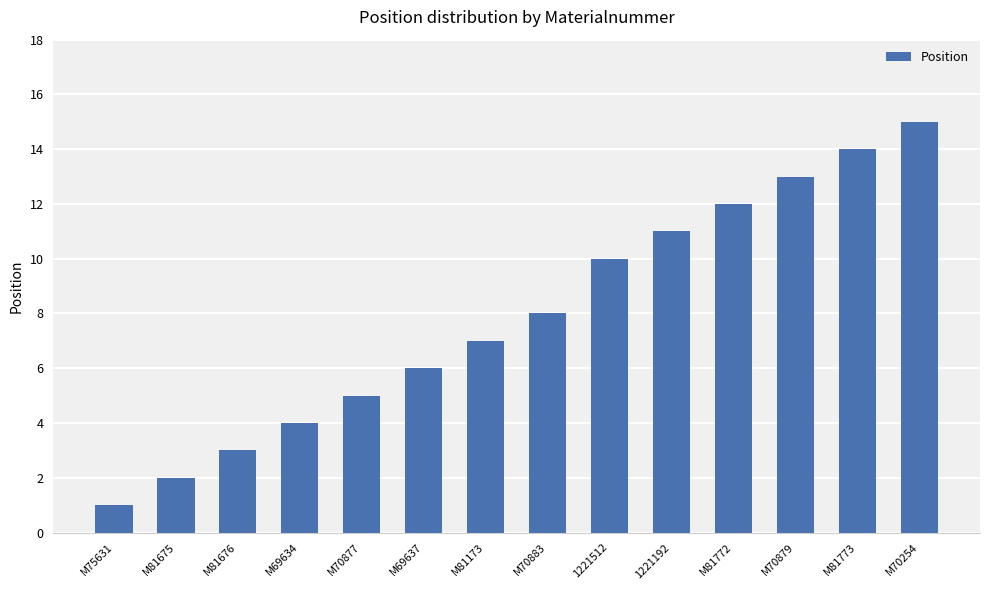

Rank the categories by value from lowest to highest.

M75631, M81675, M81676, M69634, M70877, M69637, M81173, M70883, 1221512, 1221192, M81772, M70879, M81773, M70254